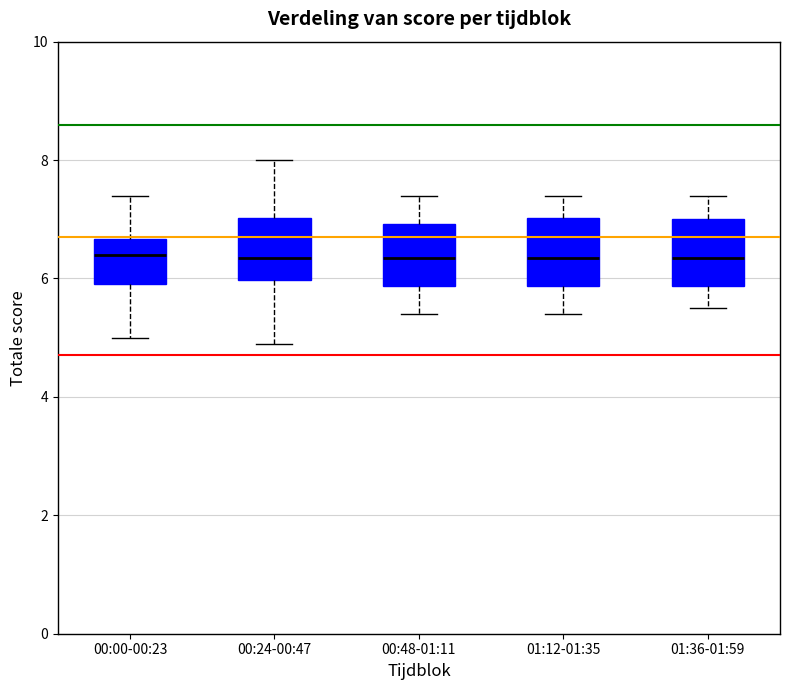

Reading left to right, transcribe this box plot: for each box, give where its median line is, the range the box spans, and where its two whiskers end, as read against the y-axis. The values are not printed on the chart, so give them approximately, as read against the axis.

00:00-00:23: median 6.4, box 6.0 to 6.6, whiskers 5.0 to 7.4
00:24-00:47: median 6.4, box 6.0 to 7.0, whiskers 5.0 to 8.0
00:48-01:11: median 6.4, box 5.8 to 7.0, whiskers 5.4 to 7.4
01:12-01:35: median 6.4, box 5.8 to 7.0, whiskers 5.4 to 7.4
01:36-01:59: median 6.4, box 5.8 to 7.0, whiskers 5.6 to 7.4